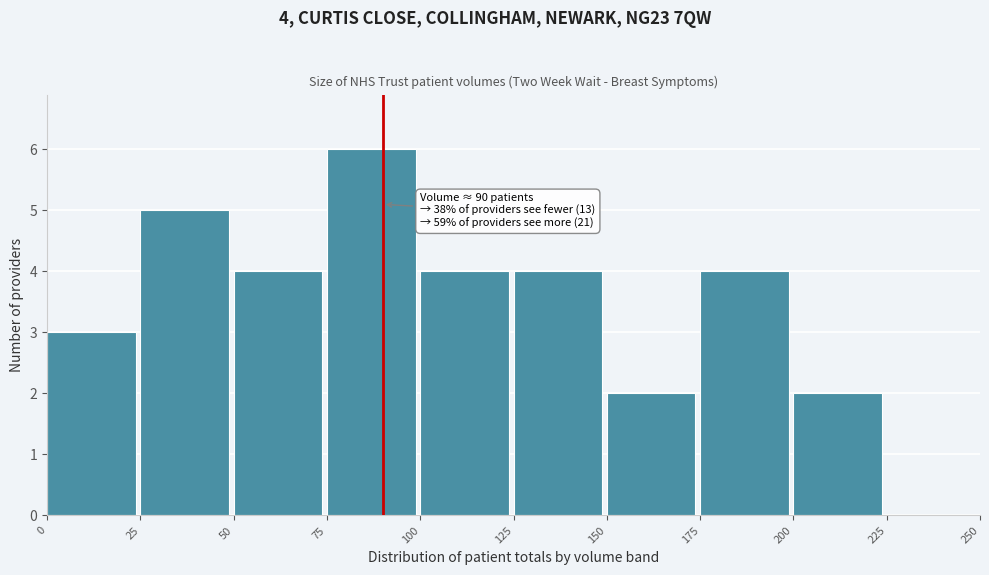

Which range on the x-axis has the tallest bar?

75 to 100